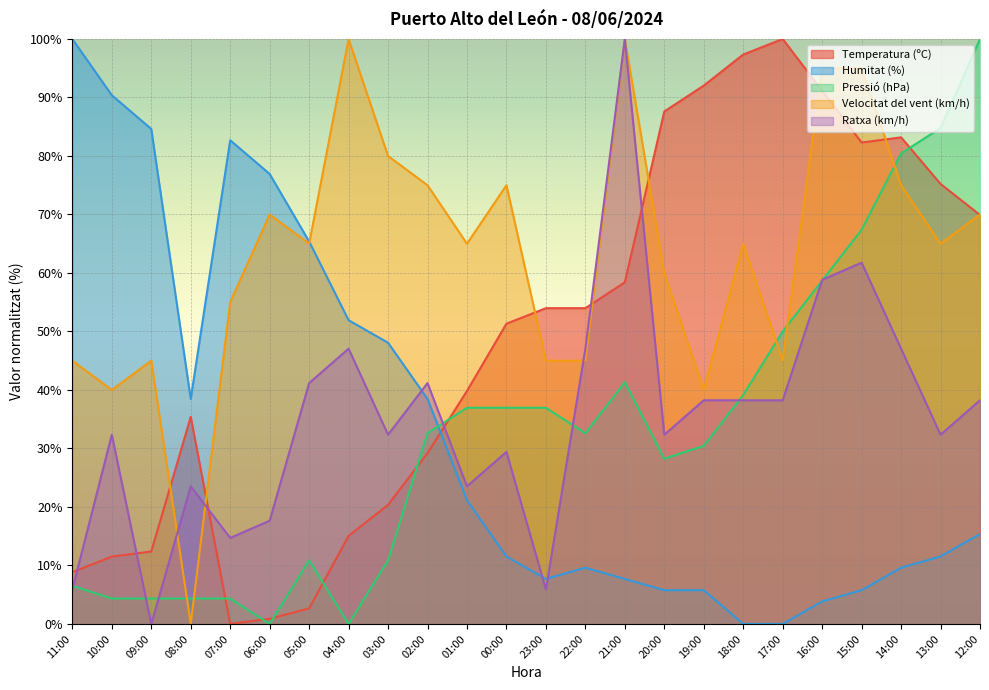

Rank the categories by Humitat (%) value from lowest to highest.

18:00, 17:00, 16:00, 20:00, 19:00, 15:00, 23:00, 21:00, 22:00, 14:00, 00:00, 13:00, 12:00, 01:00, 08:00, 02:00, 03:00, 04:00, 05:00, 06:00, 07:00, 09:00, 10:00, 11:00